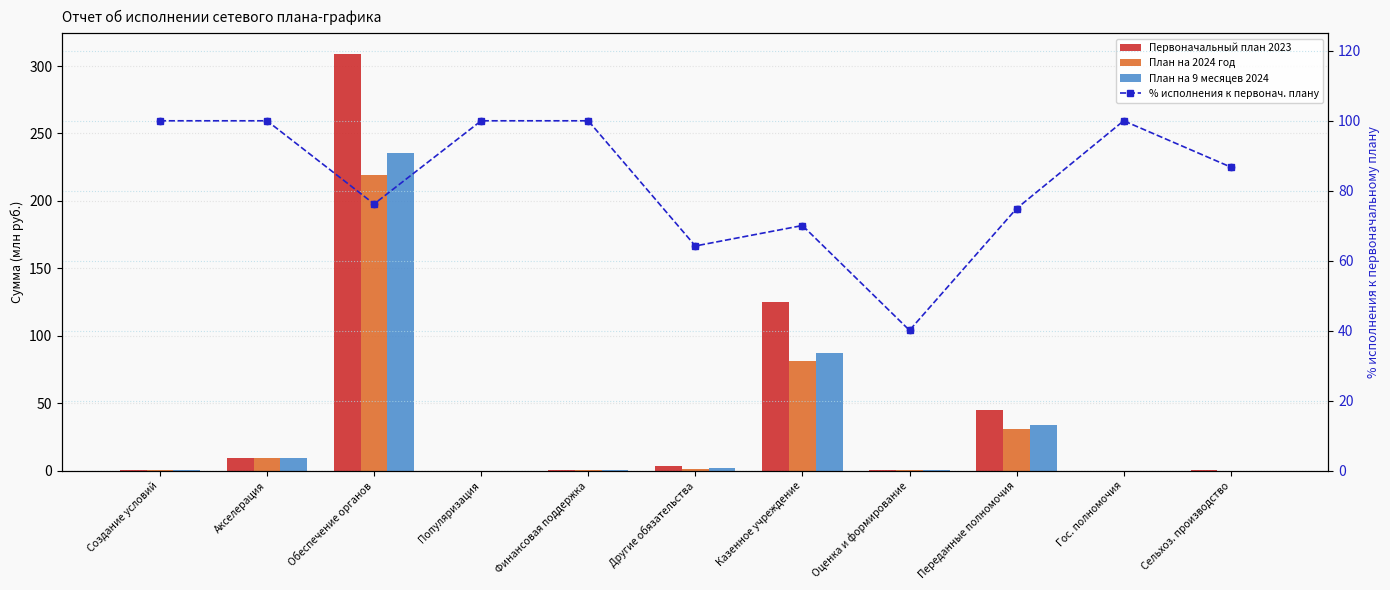

What is the total value across all series at Сельхоз. производство?

87.3